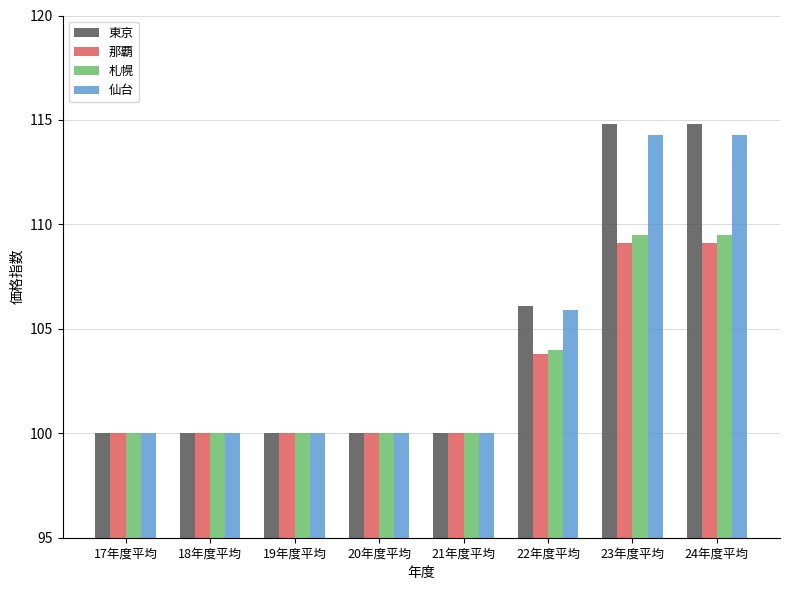

What are all the series names shown in the legend?

東京, 那覇, 札幌, 仙台